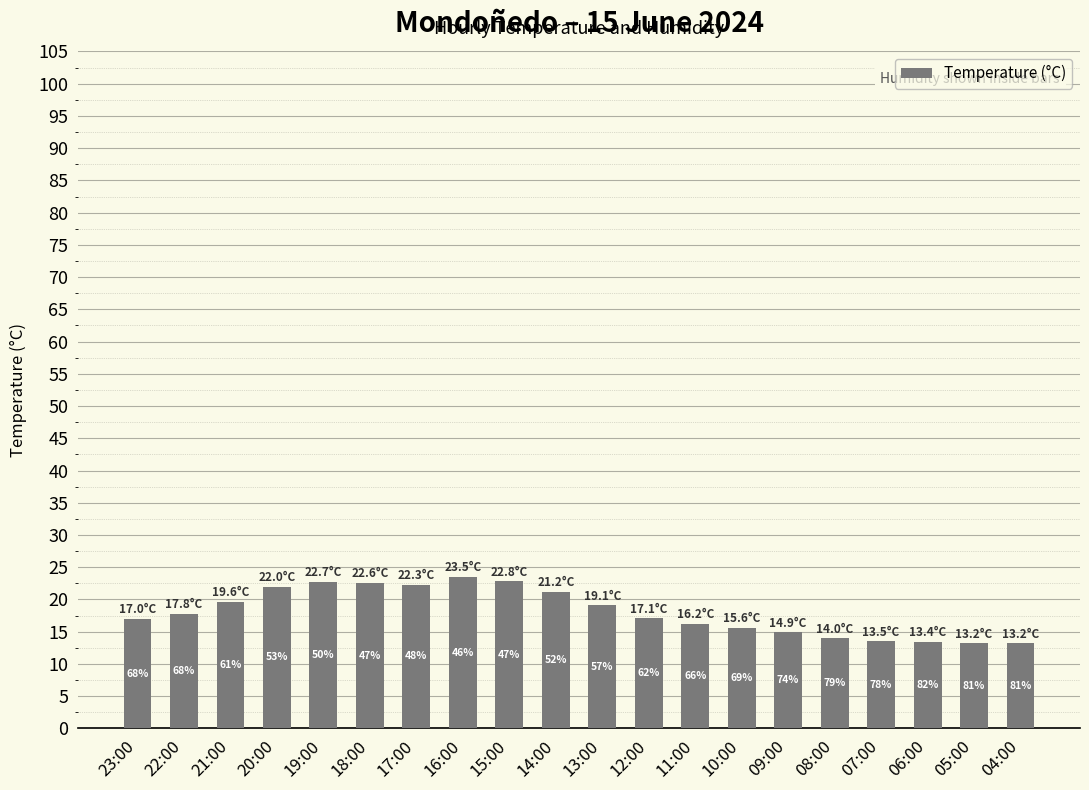

Rank the categories by value from highest to lowest.

16:00, 15:00, 19:00, 18:00, 17:00, 20:00, 14:00, 21:00, 13:00, 22:00, 12:00, 23:00, 11:00, 10:00, 09:00, 08:00, 07:00, 06:00, 05:00, 04:00